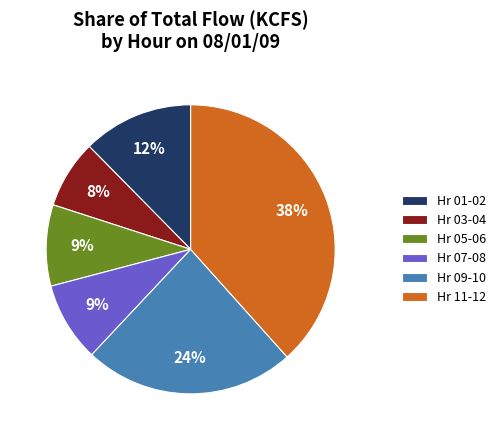

To the nearest percent, what is the average slice percentage?

17%